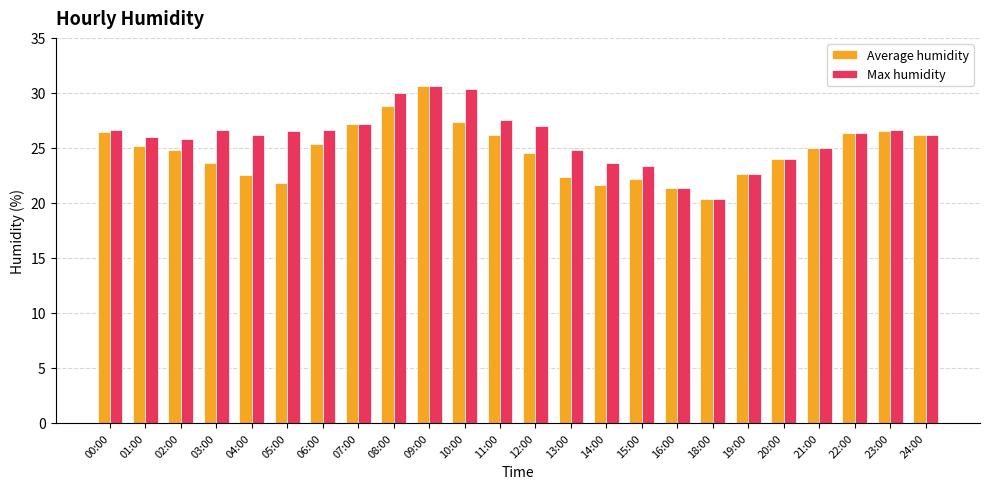

At 11:00, list the series in order from largest to smallest.

Max humidity, Average humidity